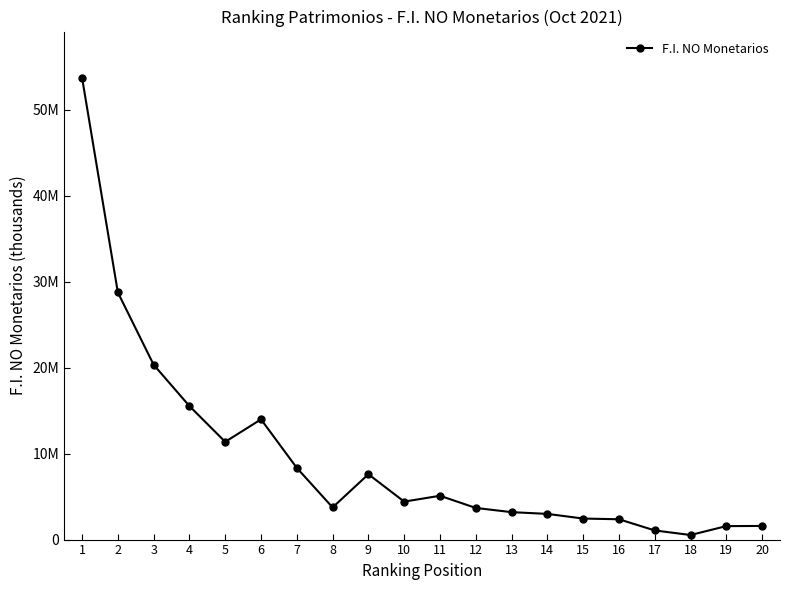

List the labels in order of value, largest first.

1, 2, 3, 4, 6, 5, 7, 9, 11, 10, 8, 12, 13, 14, 15, 16, 20, 19, 17, 18